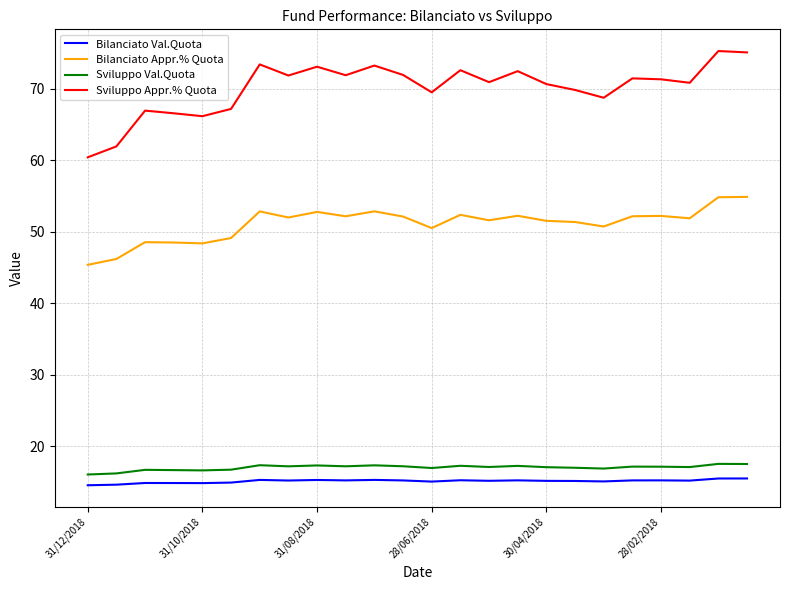

Which series has the largest total across all categories?

Sviluppo Appr.% Quota